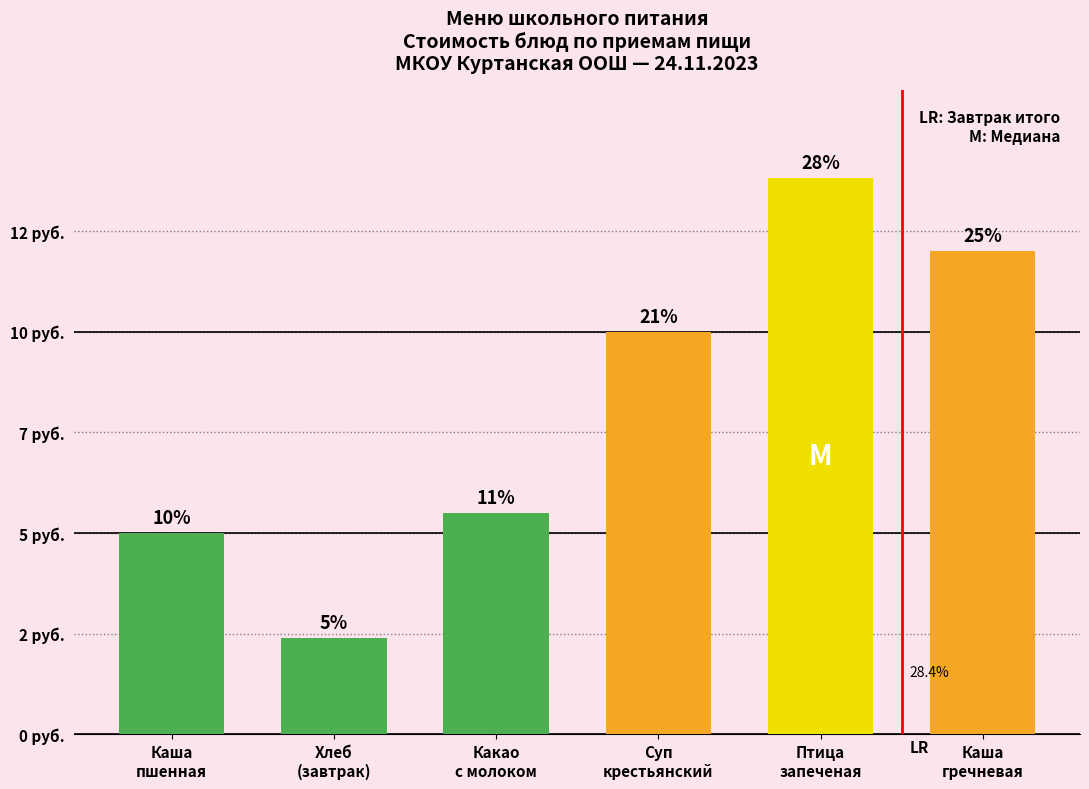

Are the bars horizontal?

No